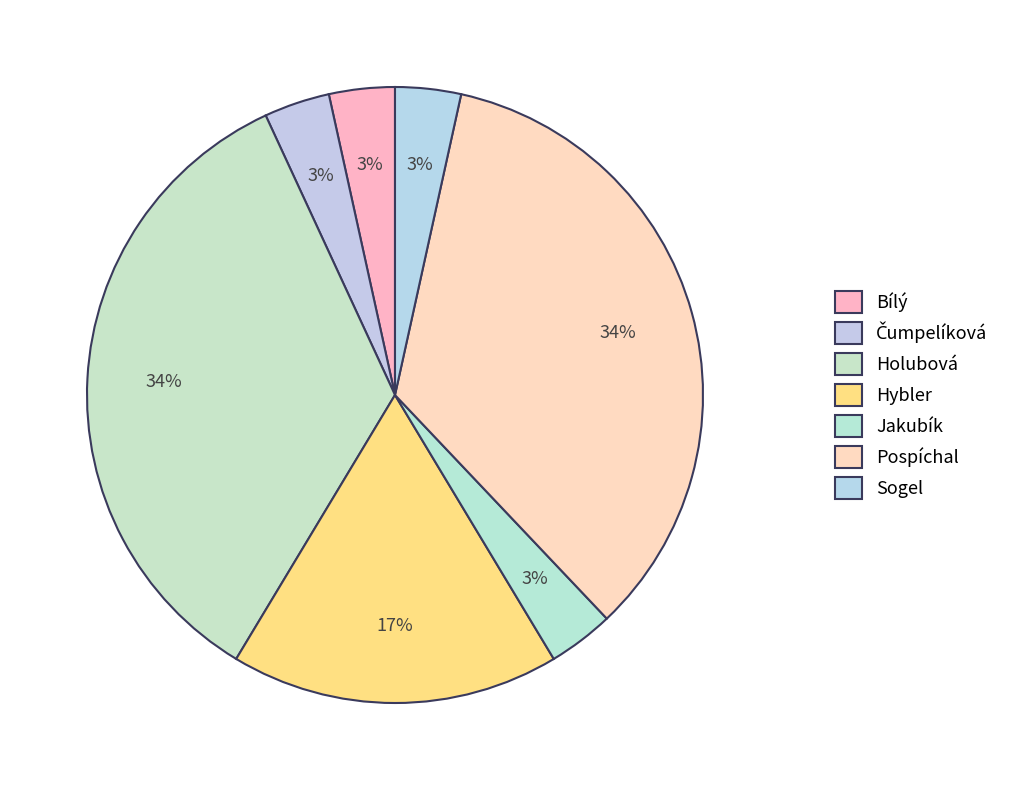

Rank the categories by value from lowest to highest.

Bílý, Čumpelíková, Jakubík, Sogel, Hybler, Holubová, Pospíchal